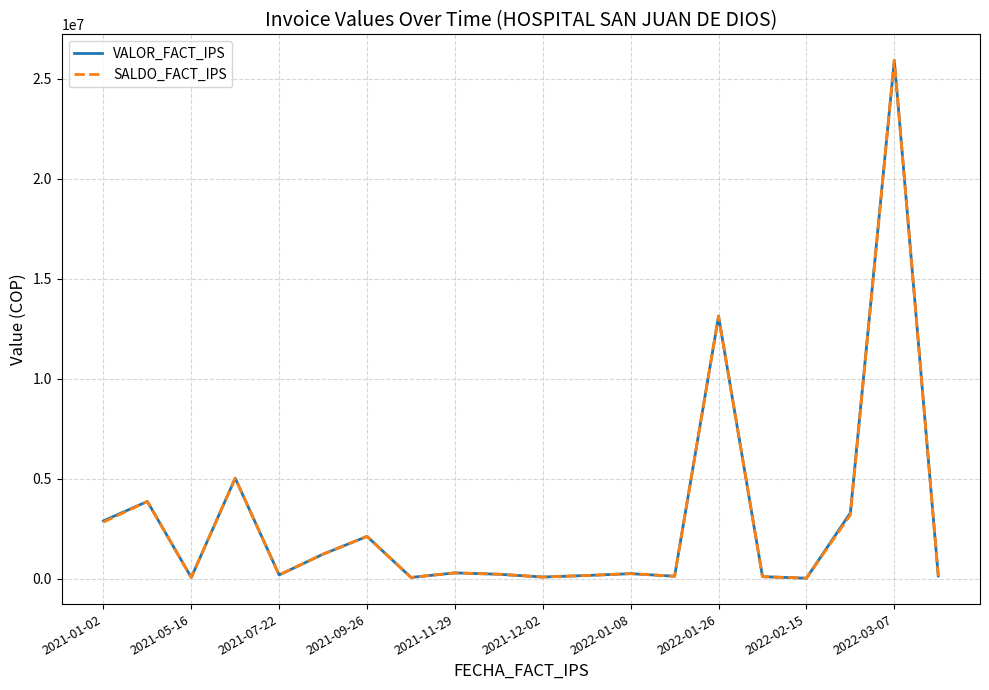

What is the greatest value displayed?

25916722